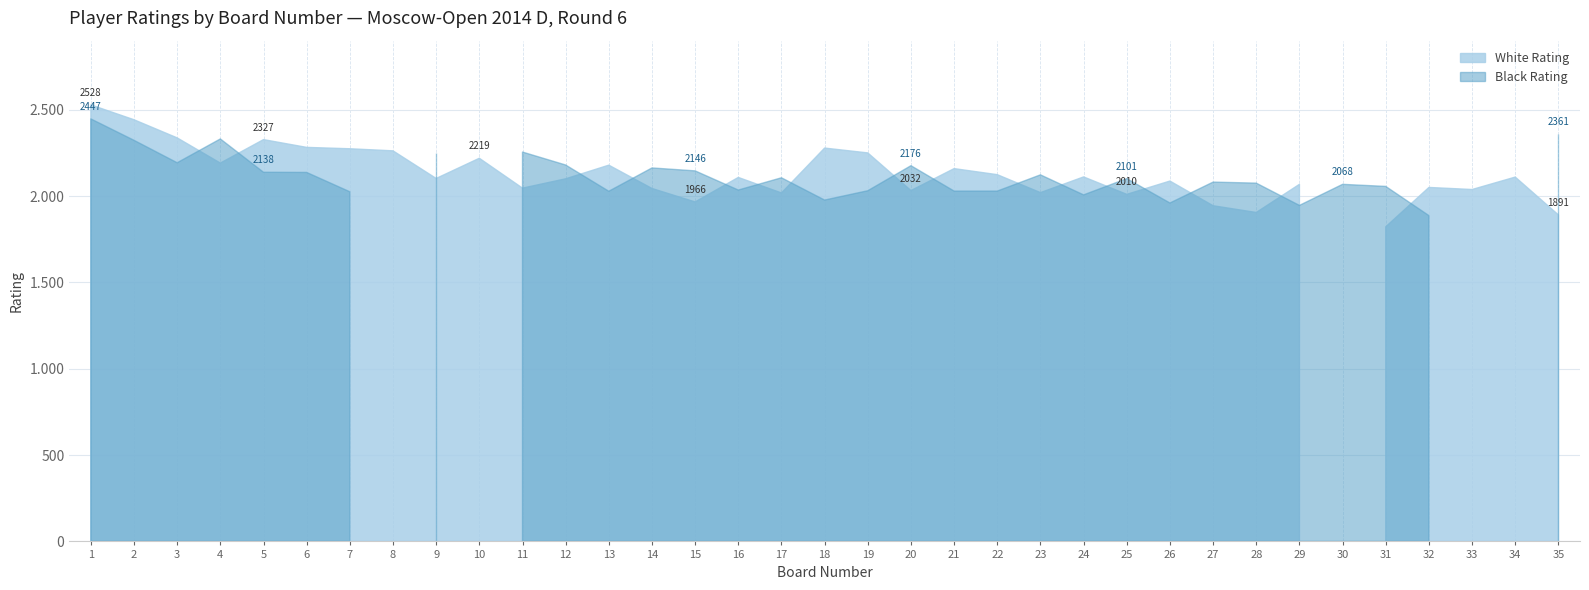

Which has a higher value, 32 or 19?

19